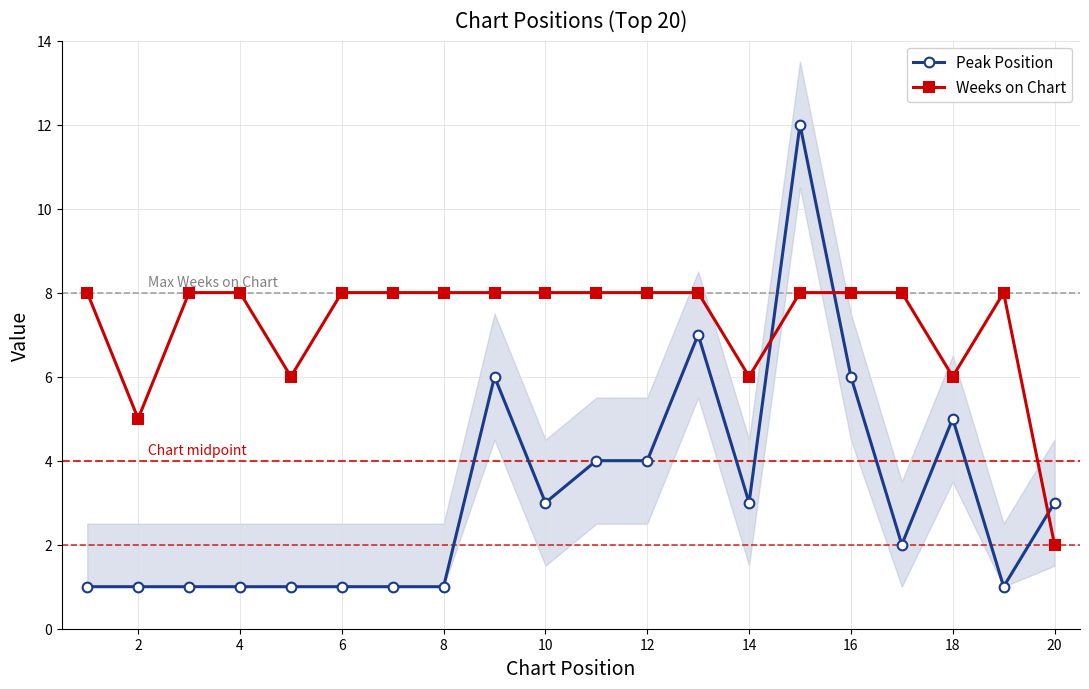

What is the minimum value shown in the chart?

1